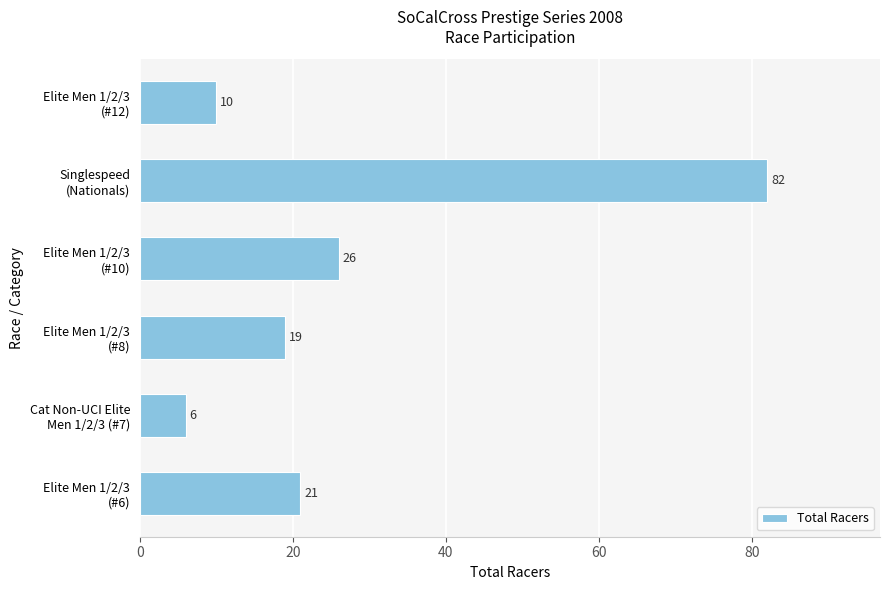

What is the difference between the maximum and minimum values?

76